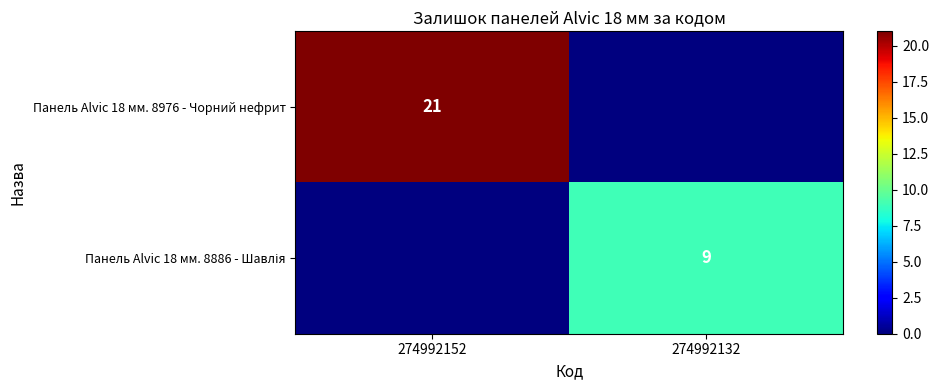

The Панель Alvic 18 мм. 8976 - Чорний нефрит series shows 21 at 274992152. True or false?

True